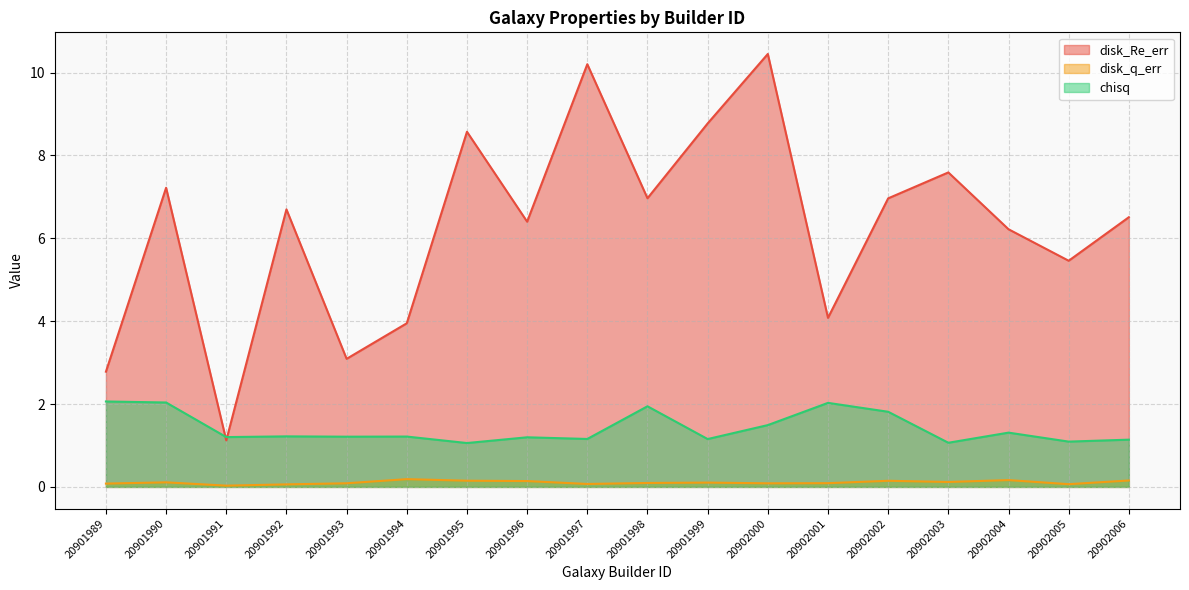

Reading left to right, transcribe all the data shown in this chart.

disk_Re_err: 20901989=2.8	20901990=7.2	20901991=1.1	20901992=6.7	20901993=3.1	20901994=3.9	20901995=8.6	20901996=6.4	20901997=10.2	20901998=7.0	20901999=8.8	20902000=10.4	20902001=4.1	20902002=7.0	20902003=7.6	20902004=6.2	20902005=5.5	20902006=6.5
disk_q_err: 20901989=0.1	20901990=0.1	20901991=0.0	20901992=0.1	20901993=0.1	20901994=0.2	20901995=0.1	20901996=0.1	20901997=0.1	20901998=0.1	20901999=0.1	20902000=0.1	20902001=0.1	20902002=0.1	20902003=0.1	20902004=0.2	20902005=0.1	20902006=0.2
chisq: 20901989=2.1	20901990=2.0	20901991=1.2	20901992=1.2	20901993=1.2	20901994=1.2	20901995=1.1	20901996=1.2	20901997=1.2	20901998=1.9	20901999=1.2	20902000=1.5	20902001=2.0	20902002=1.8	20902003=1.1	20902004=1.3	20902005=1.1	20902006=1.1